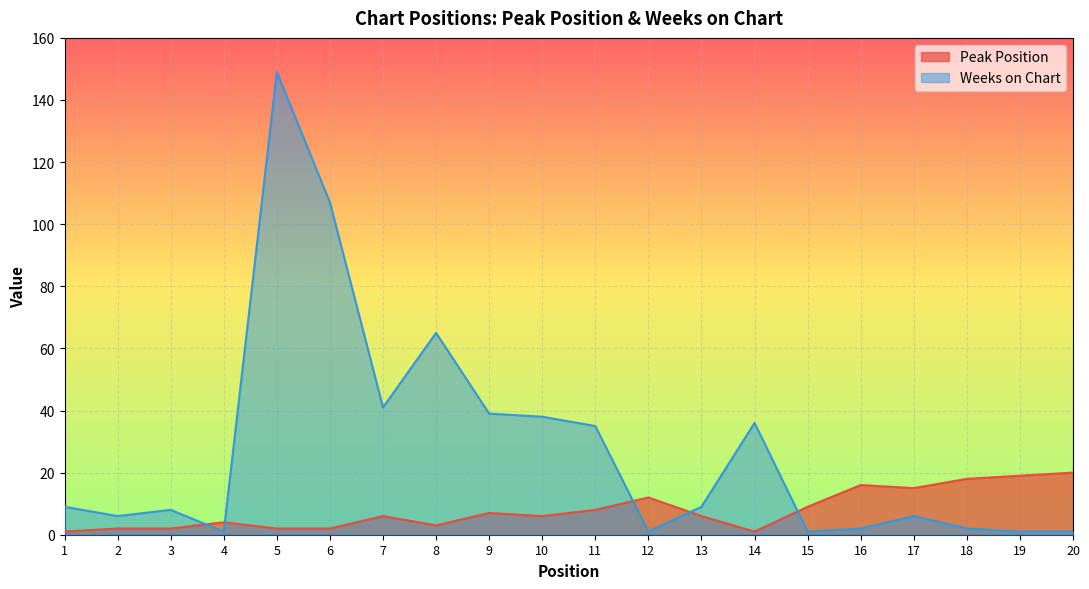

Which series has the widest spread of values?

Weeks on Chart